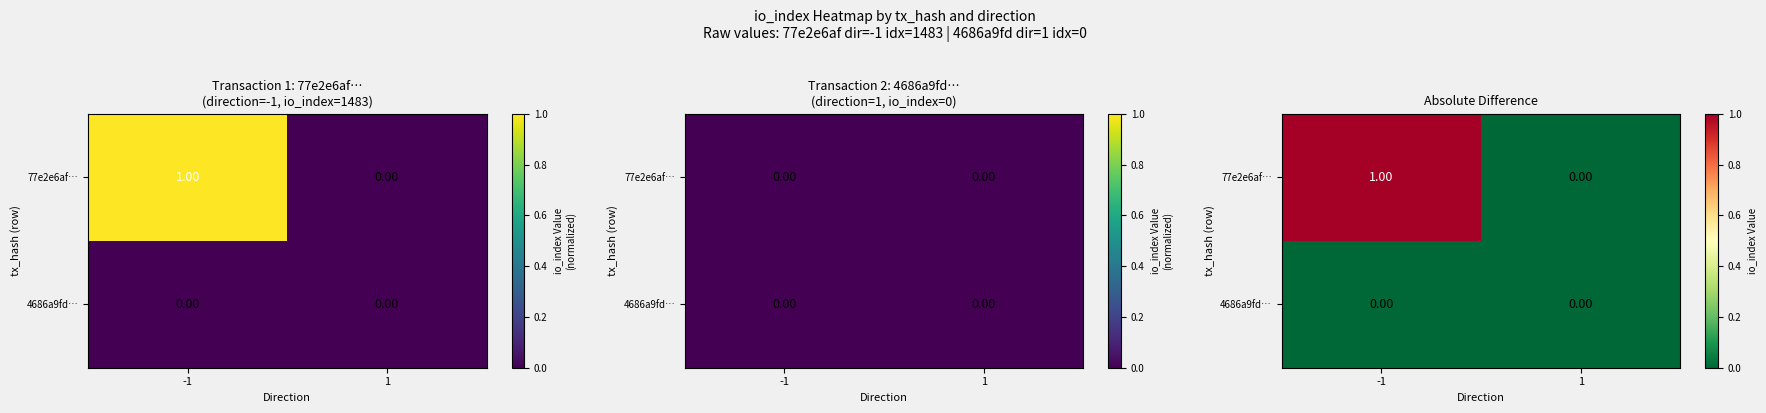

Which category has the lowest value in the 77e2e6af… series?

1